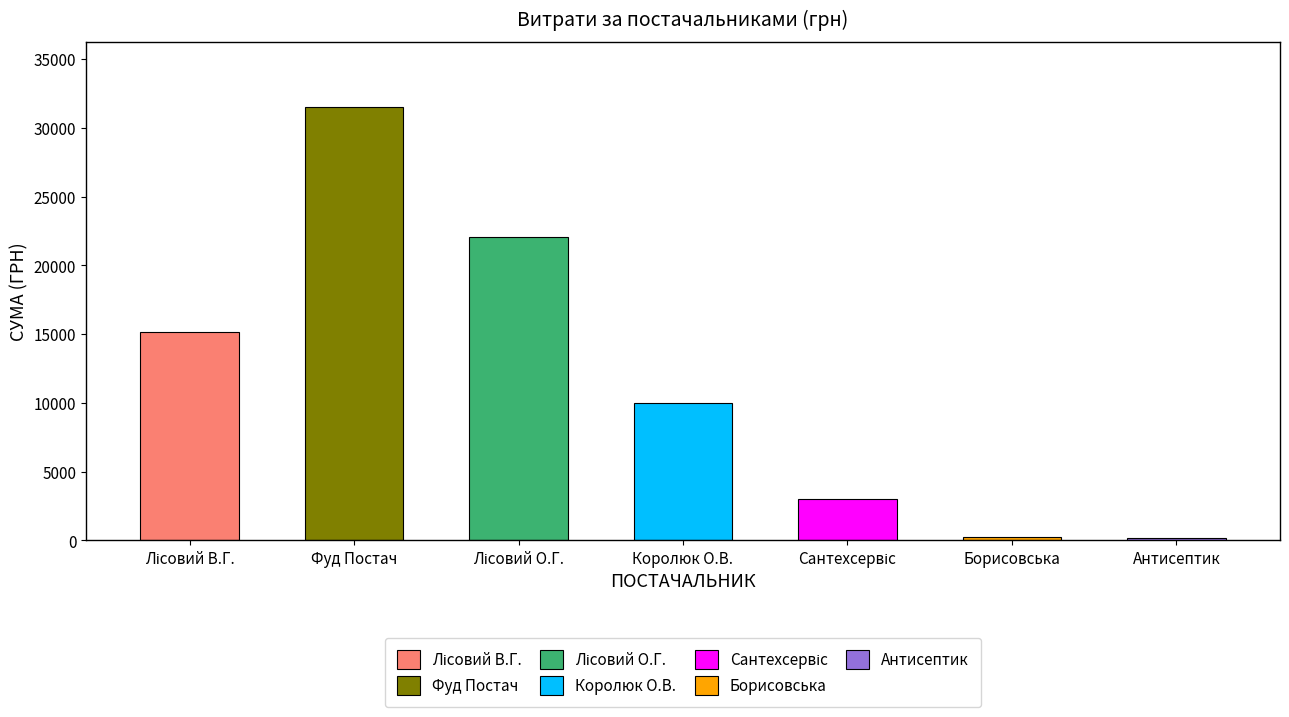

The chart shows a value of 9977.0 at Королюк О.В.. True or false?

True